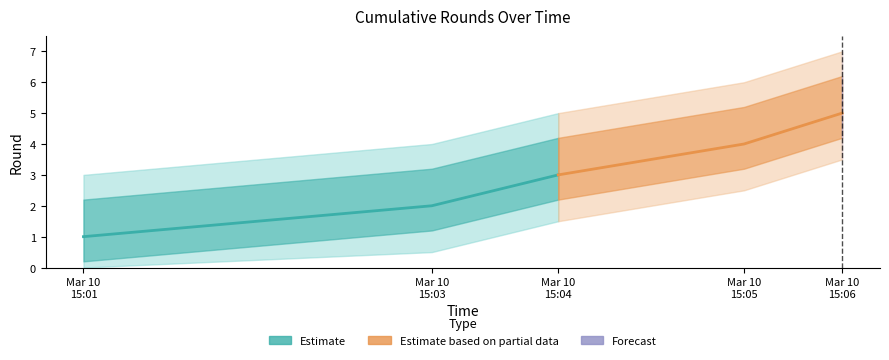

Between Mar 10
15:03 and Mar 10
15:04, which series saw the biggest shift?

Estimate